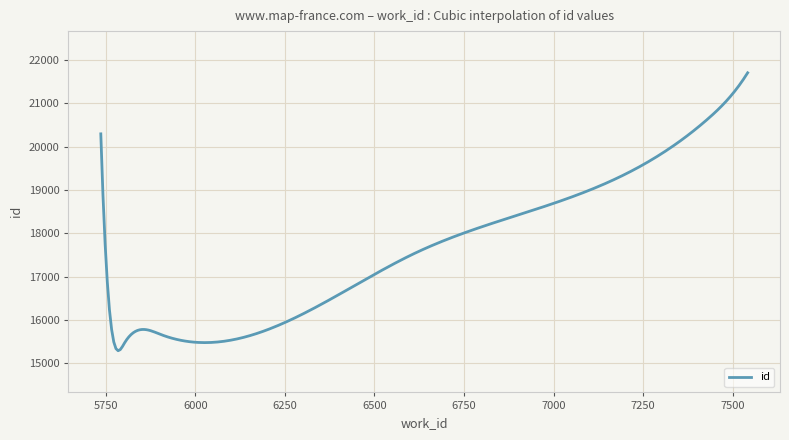

How many lines are shown in the chart?

1